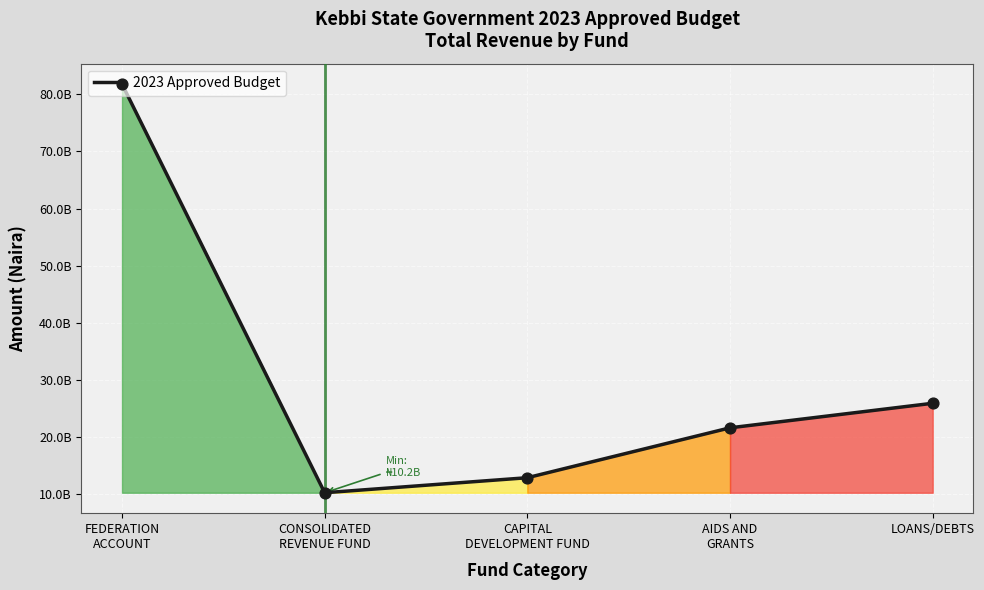

Between LOANS/DEBTS and AIDS AND
GRANTS, which is larger?

LOANS/DEBTS